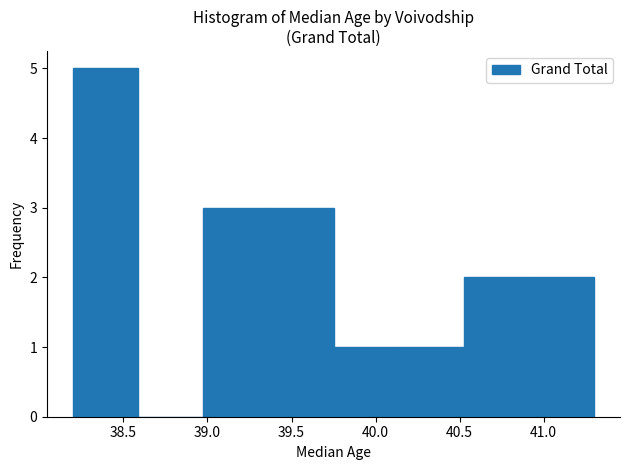

Which range on the x-axis has the tallest bar?

38.20 to 38.60